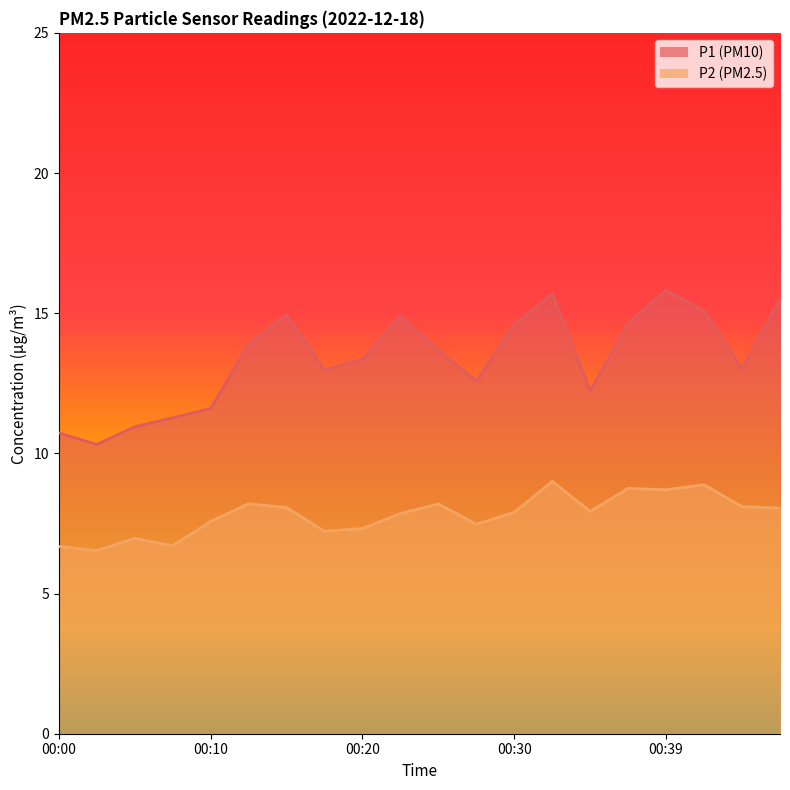

What are all the series names shown in the legend?

P1, P2